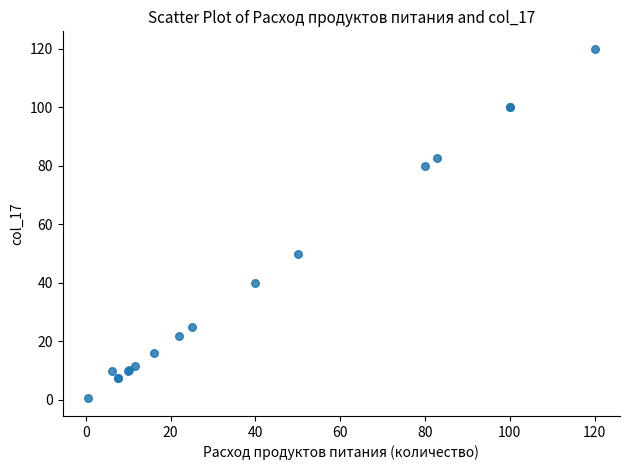

What Y value in the scatter plot is closest to 60?

50.0